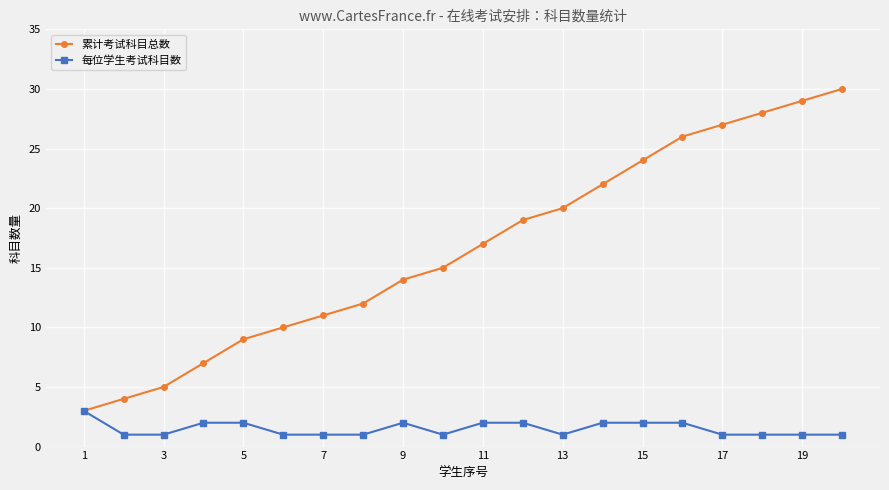

Which series has the largest total across all categories?

累计考试科目总数